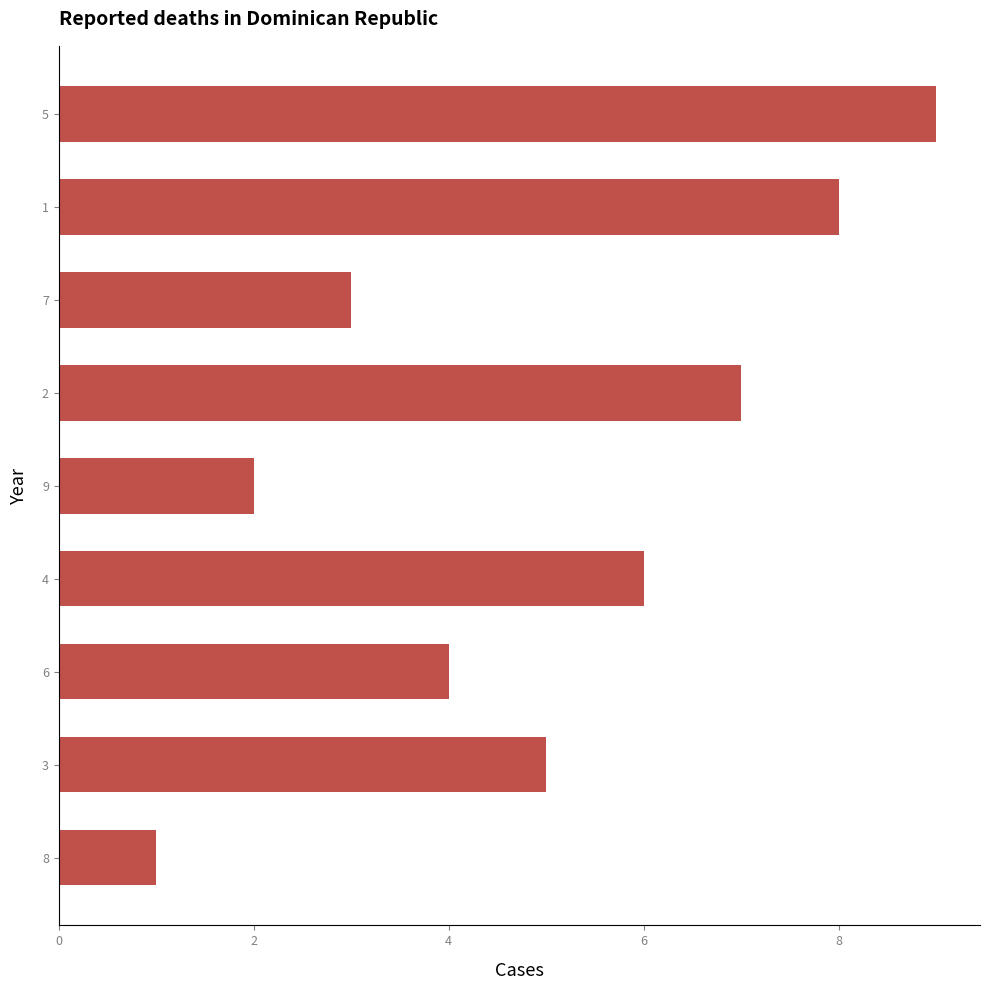

Count the number of data series in this chart.

1